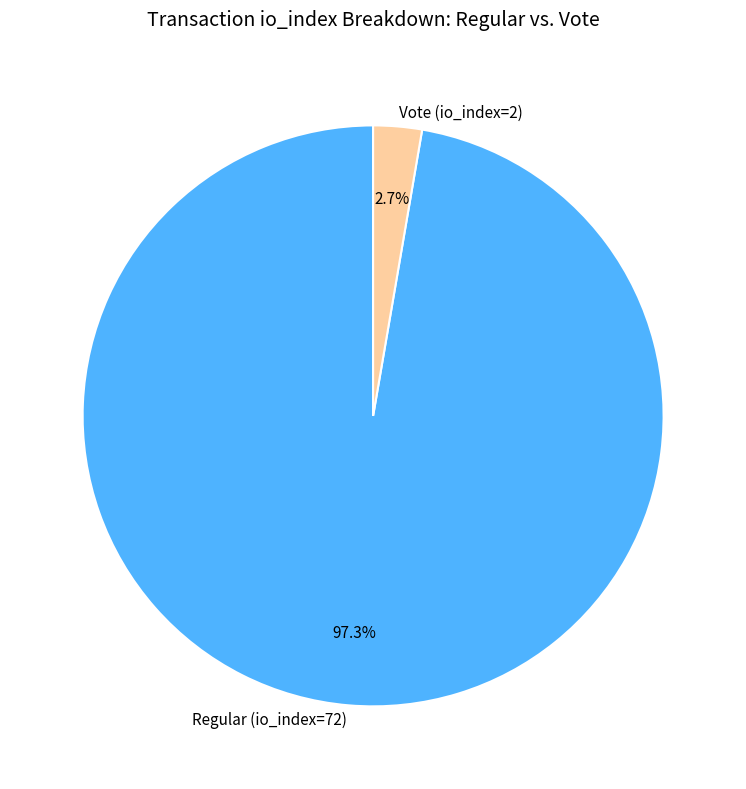

To the nearest percent, what percentage of the pie is Vote (io_index=2)?

3%